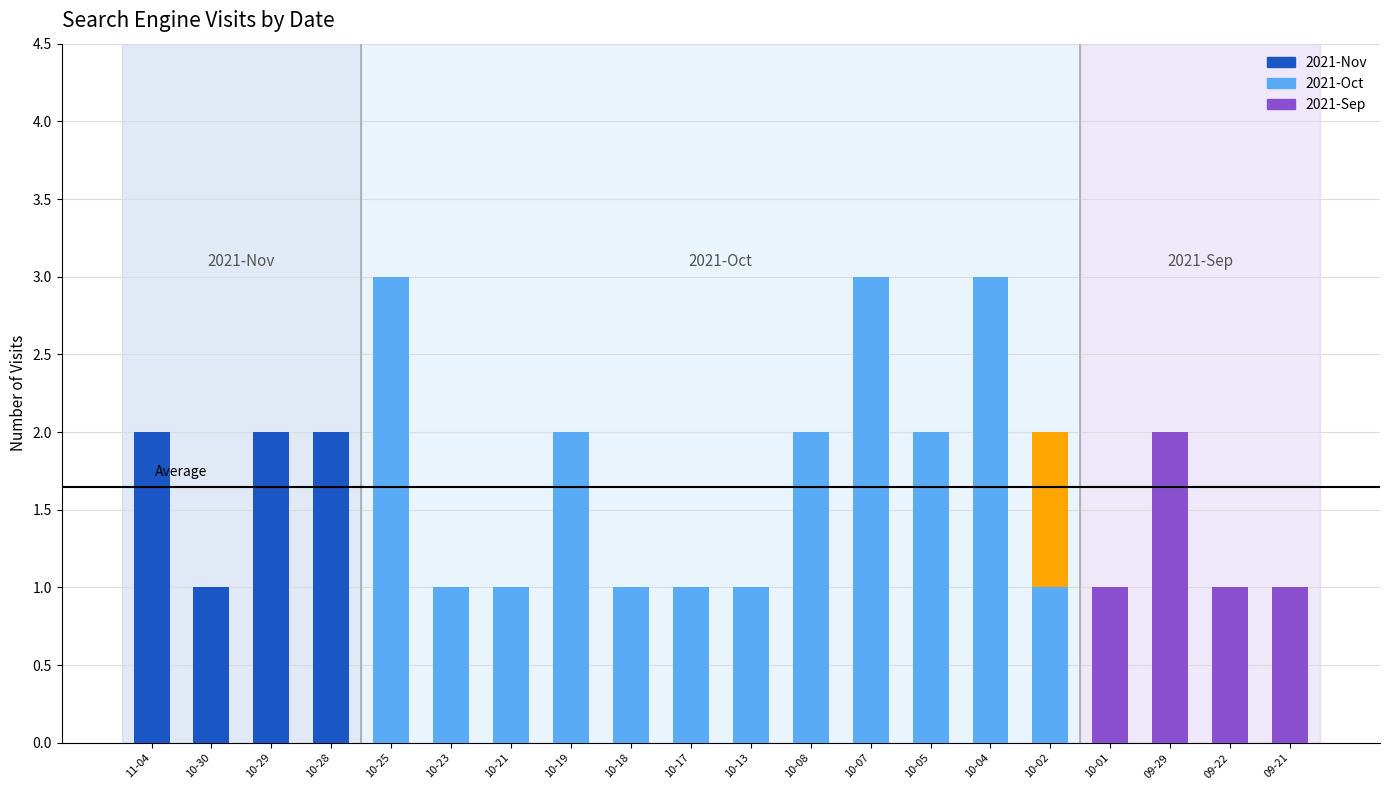

At how many categories does at least one series exceed 2?

3